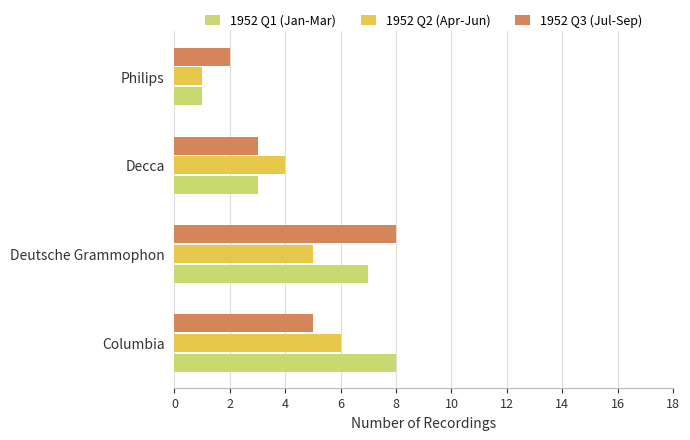

The 1952 Q3 (Jul-Sep) series shows 7 at Columbia. True or false?

False